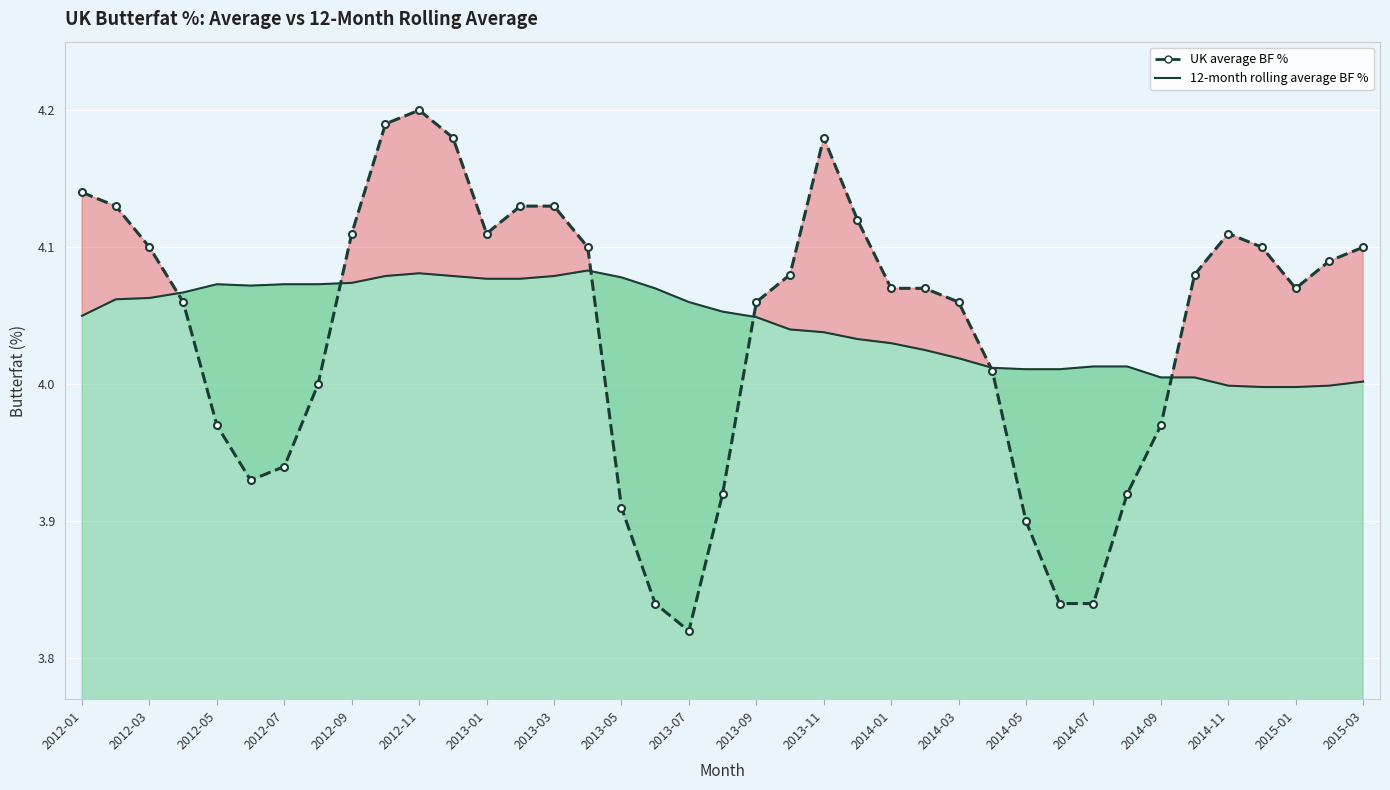

Rank the series by their average value, from highest to lowest.

12-month rolling average BF %, UK average BF %